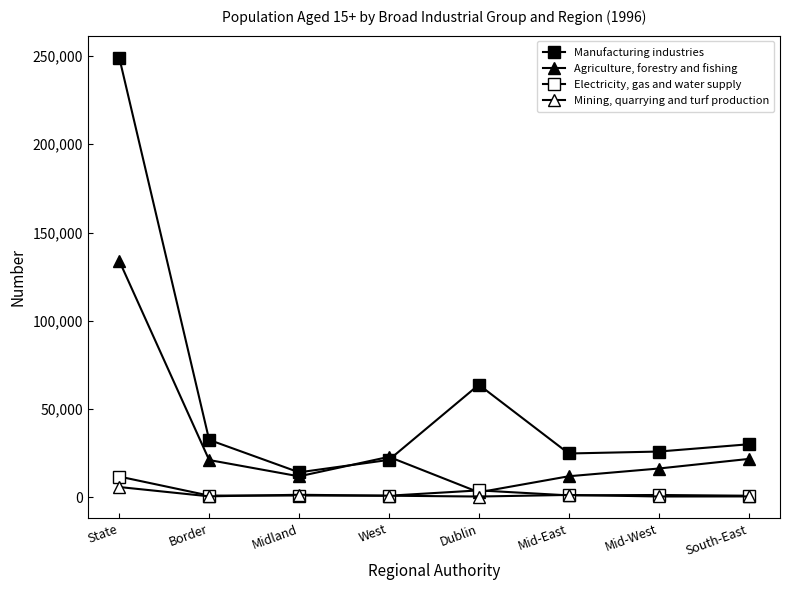

Count the number of categories in the chart.

8